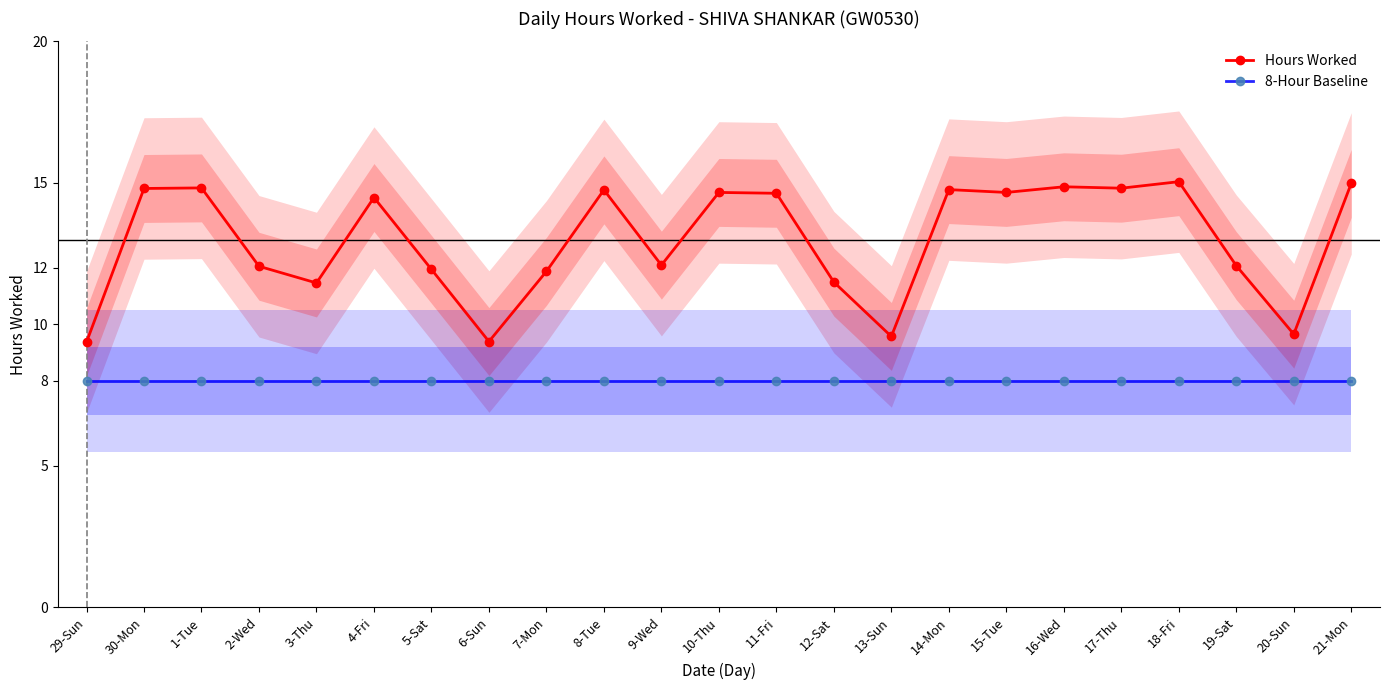

Reading left to right, list all the values displayed in this chart.

Hours Worked: 29-Sun=9.4	30-Mon=14.8	1-Tue=14.8	2-Wed=12.1	3-Thu=11.5	4-Fri=14.5	5-Sat=11.9	6-Sun=9.4	7-Mon=11.9	8-Tue=14.8	9-Wed=12.1	10-Thu=14.7	11-Fri=14.6	12-Sat=11.5	13-Sun=9.6	14-Mon=14.8	15-Tue=14.7	16-Wed=14.9	17-Thu=14.8	18-Fri=15.0	19-Sat=12.1	20-Sun=9.7	21-Mon=15.0
8-Hour Baseline: 29-Sun=8.0	30-Mon=8.0	1-Tue=8.0	2-Wed=8.0	3-Thu=8.0	4-Fri=8.0	5-Sat=8.0	6-Sun=8.0	7-Mon=8.0	8-Tue=8.0	9-Wed=8.0	10-Thu=8.0	11-Fri=8.0	12-Sat=8.0	13-Sun=8.0	14-Mon=8.0	15-Tue=8.0	16-Wed=8.0	17-Thu=8.0	18-Fri=8.0	19-Sat=8.0	20-Sun=8.0	21-Mon=8.0